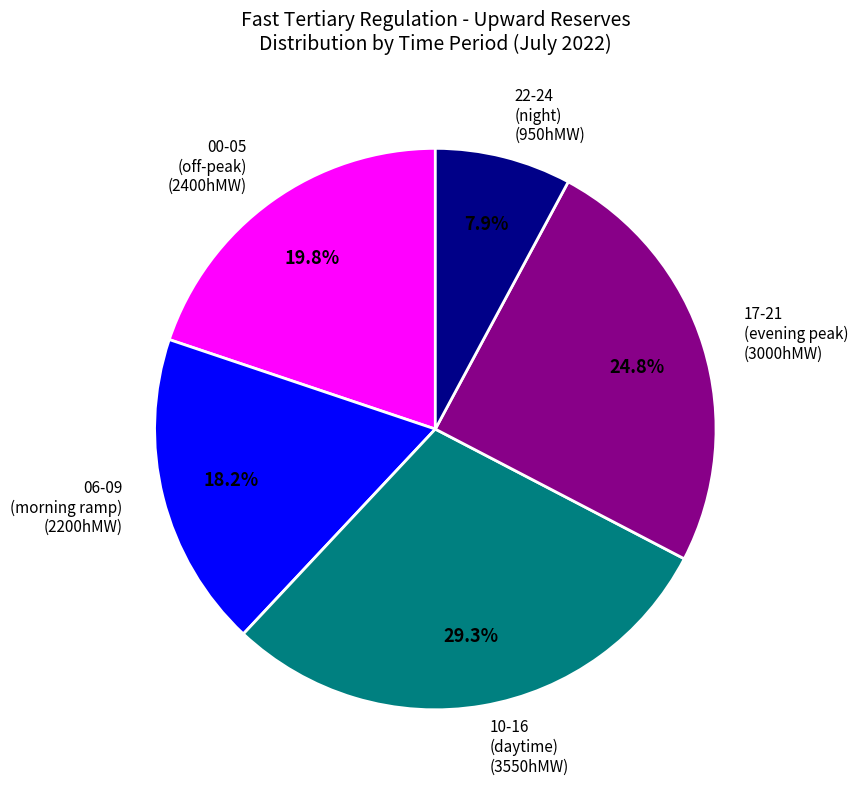

Approximately how many times larger is the value at 22-24 (night) (950hMW) compared to 10-16 (daytime) (3550hMW)?

0.3